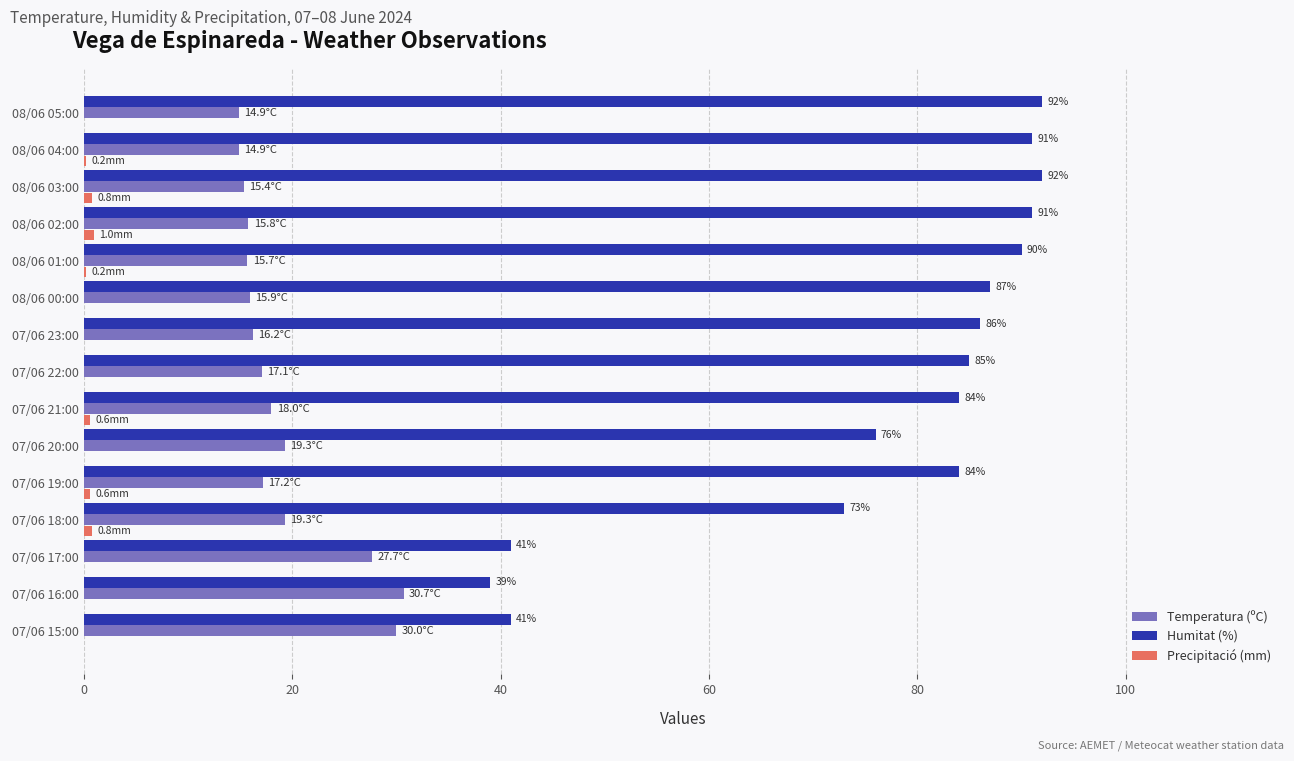

What is the maximum value shown in the chart?

92.0